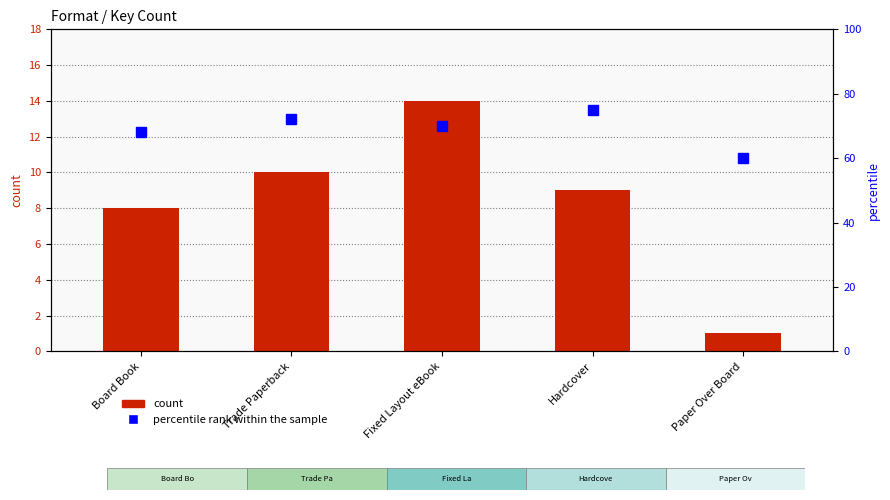

Reading left to right, list all the values displayed in this chart.

count: Board Book=8	Trade Paperback=10	Fixed Layout eBook=14	Hardcover=9	Paper Over Board=1
percentile rank within the sample: Board Book=68	Trade Paperback=72	Fixed Layout eBook=70	Hardcover=75	Paper Over Board=60